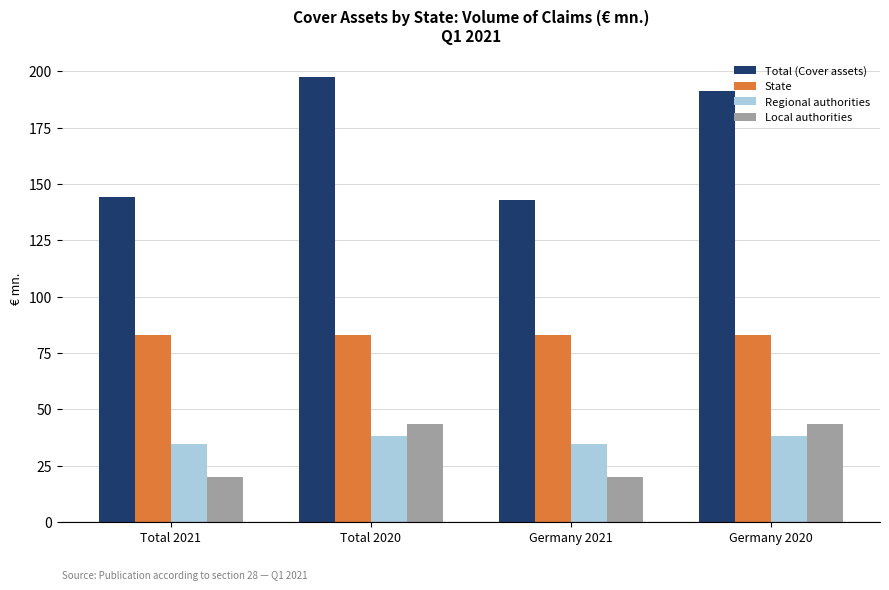

How many categories are shown in the chart?

4